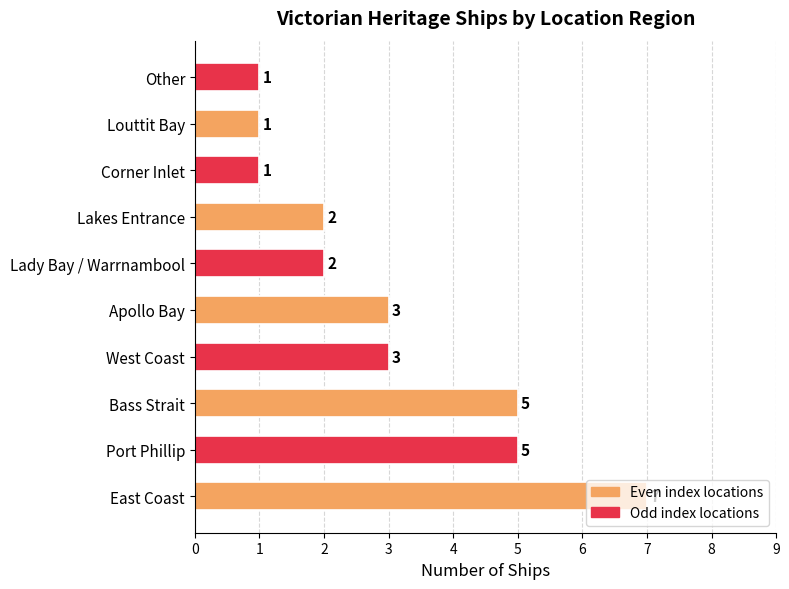

How many values are between 1 and 5?

9